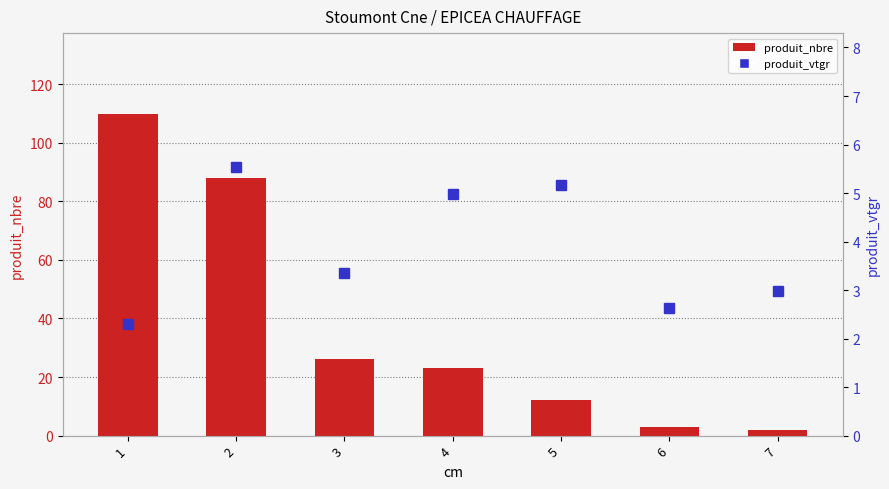

What is the value of the produit_nbre bar at the 3rd from the left?

26.0